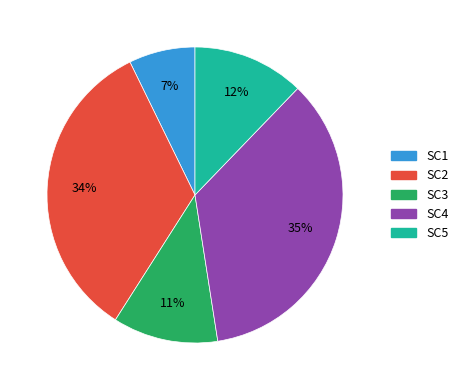

The SC3 slice represents 11% of the pie. True or false?

True